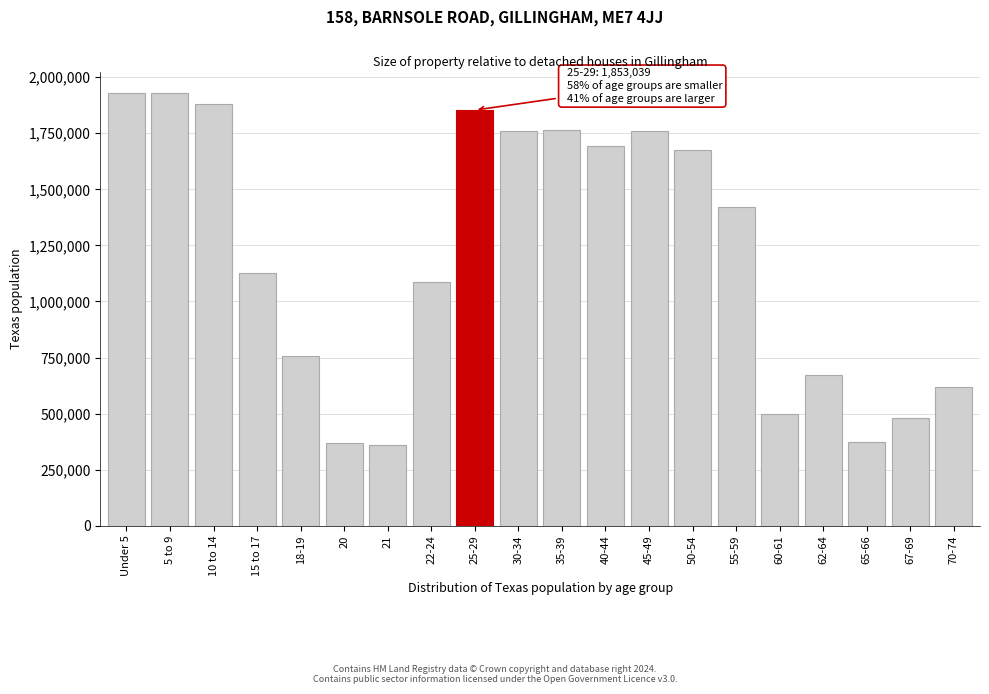

The value at 62-64 is 674244. True or false?

True